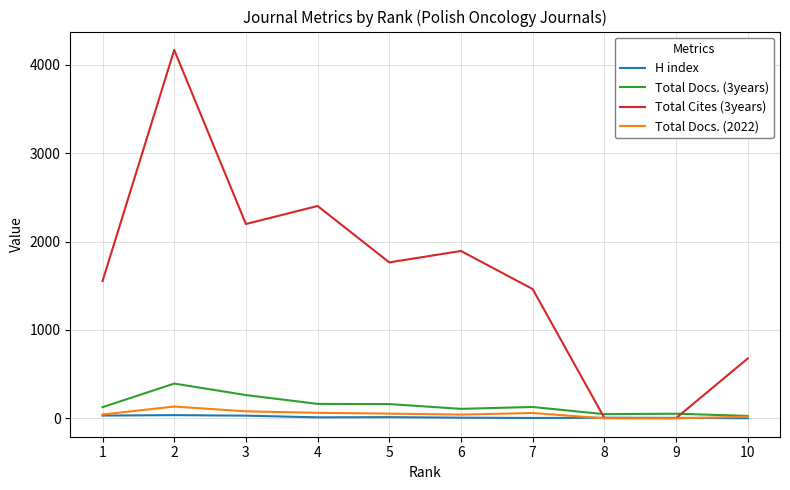

Count the number of categories in the chart.

10